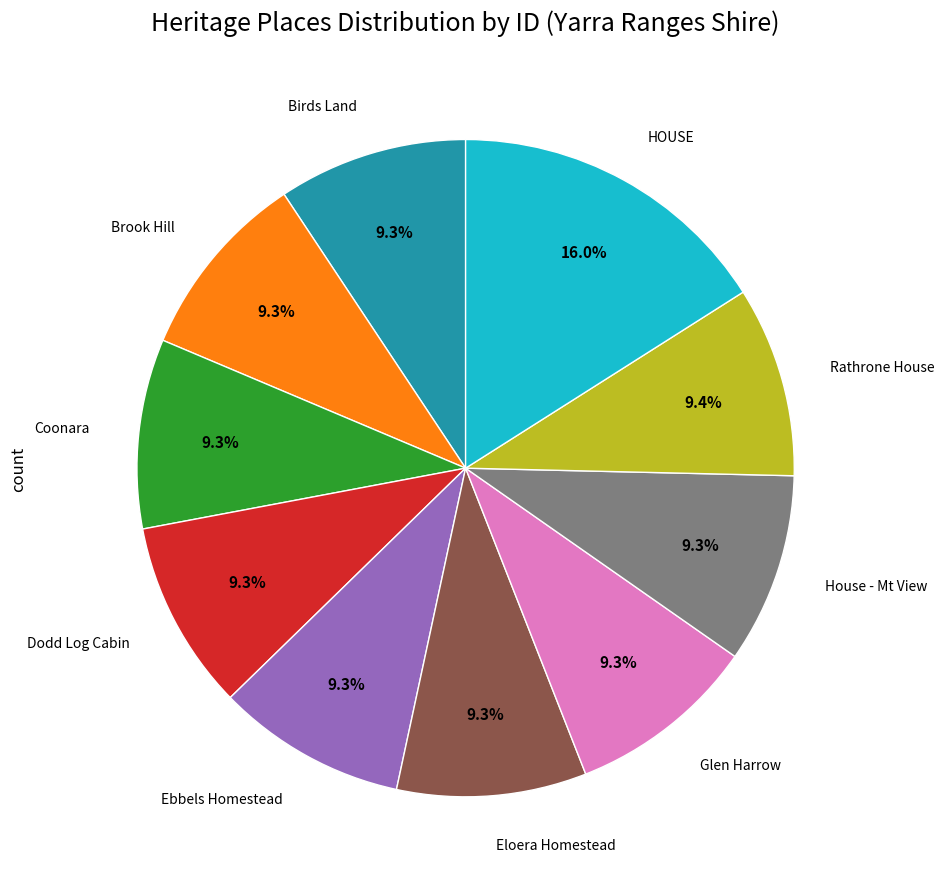

How many segments does this pie chart have?

10